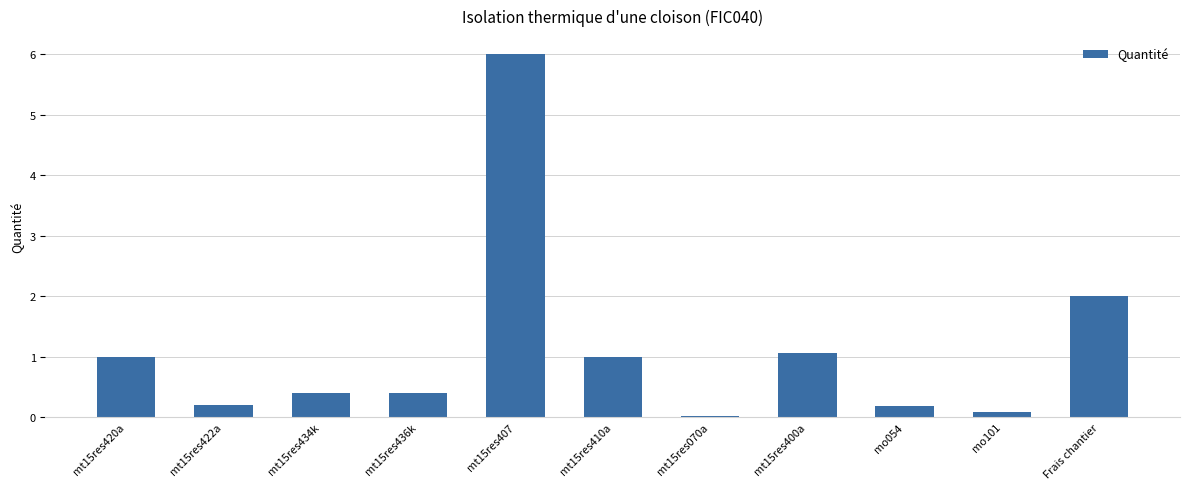

What is the approximate value at mt15res410a?

1.0